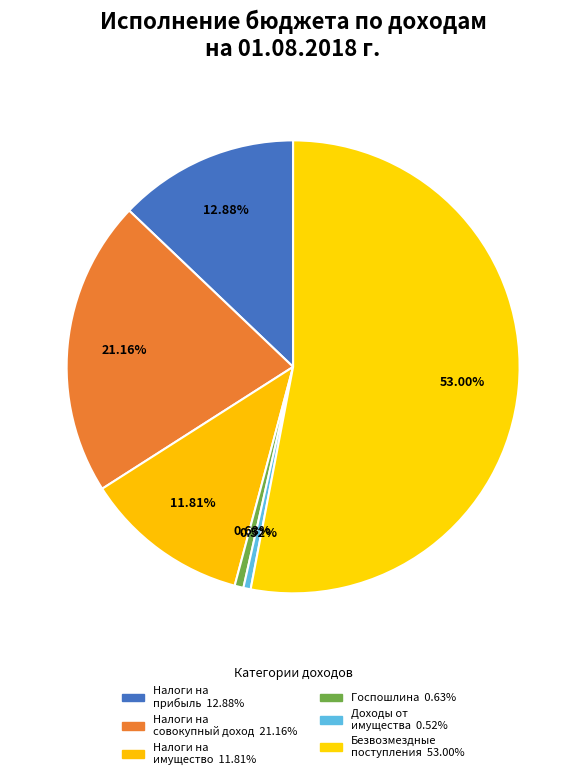

How many slices are in this pie chart?

6